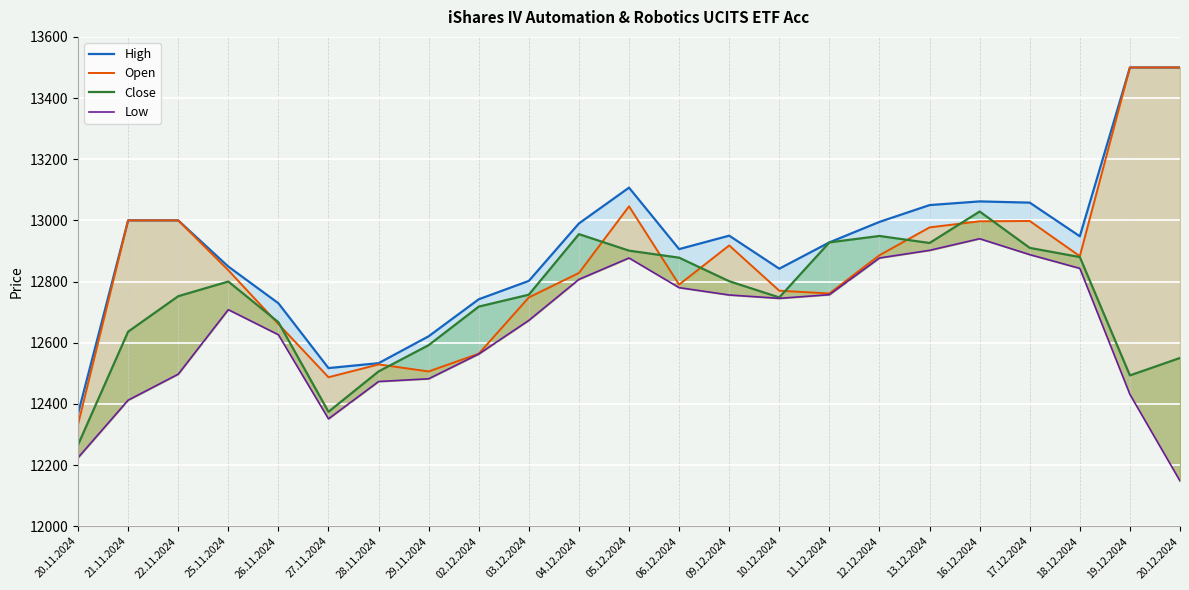

Reading left to right, list all the values displayed in this chart.

High: 20.11.2024=12368	21.11.2024=13000	22.11.2024=13000	25.11.2024=12849	26.11.2024=12729	27.11.2024=12517	28.11.2024=12533	29.11.2024=12621	02.12.2024=12742	03.12.2024=12802	04.12.2024=12990	05.12.2024=13107	06.12.2024=12906	09.12.2024=12950	10.12.2024=12842	11.12.2024=12928	12.12.2024=12995	13.12.2024=13050	16.12.2024=13062	17.12.2024=13058	18.12.2024=12948	19.12.2024=13500	20.12.2024=13500
Open: 20.11.2024=12333	21.11.2024=13000	22.11.2024=13000	25.11.2024=12837	26.11.2024=12661	27.11.2024=12487	28.11.2024=12529	29.11.2024=12506	02.12.2024=12564	03.12.2024=12748	04.12.2024=12828	05.12.2024=13046	06.12.2024=12790	09.12.2024=12918	10.12.2024=12770	11.12.2024=12761	12.12.2024=12886	13.12.2024=12977	16.12.2024=12997	17.12.2024=12998	18.12.2024=12883	19.12.2024=13500	20.12.2024=13500
Close: 20.11.2024=12266	21.11.2024=12636	22.11.2024=12752	25.11.2024=12800	26.11.2024=12667	27.11.2024=12374	28.11.2024=12506	29.11.2024=12592	02.12.2024=12718	03.12.2024=12757	04.12.2024=12955	05.12.2024=12901	06.12.2024=12878	09.12.2024=12801	10.12.2024=12748	11.12.2024=12928	12.12.2024=12949	13.12.2024=12926	16.12.2024=13029	17.12.2024=12910	18.12.2024=12880	19.12.2024=12493	20.12.2024=12550
Low: 20.11.2024=12224	21.11.2024=12412	22.11.2024=12497	25.11.2024=12708	26.11.2024=12626	27.11.2024=12351	28.11.2024=12473	29.11.2024=12482	02.12.2024=12563	03.12.2024=12673	04.12.2024=12807	05.12.2024=12877	06.12.2024=12780	09.12.2024=12756	10.12.2024=12745	11.12.2024=12757	12.12.2024=12877	13.12.2024=12902	16.12.2024=12940	17.12.2024=12888	18.12.2024=12843	19.12.2024=12431	20.12.2024=12148